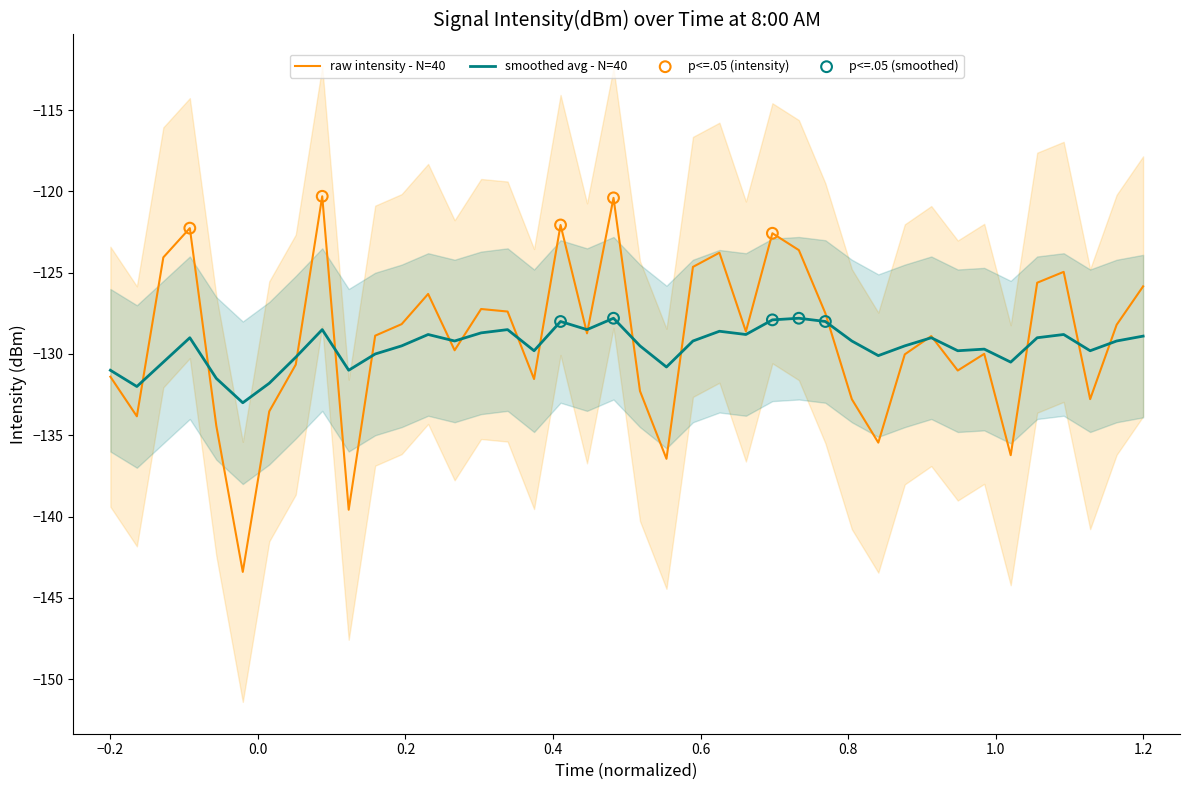

Is the value of smoothed_avg at 23 greater than the value of intensity(dBm) at 0.4?

Yes